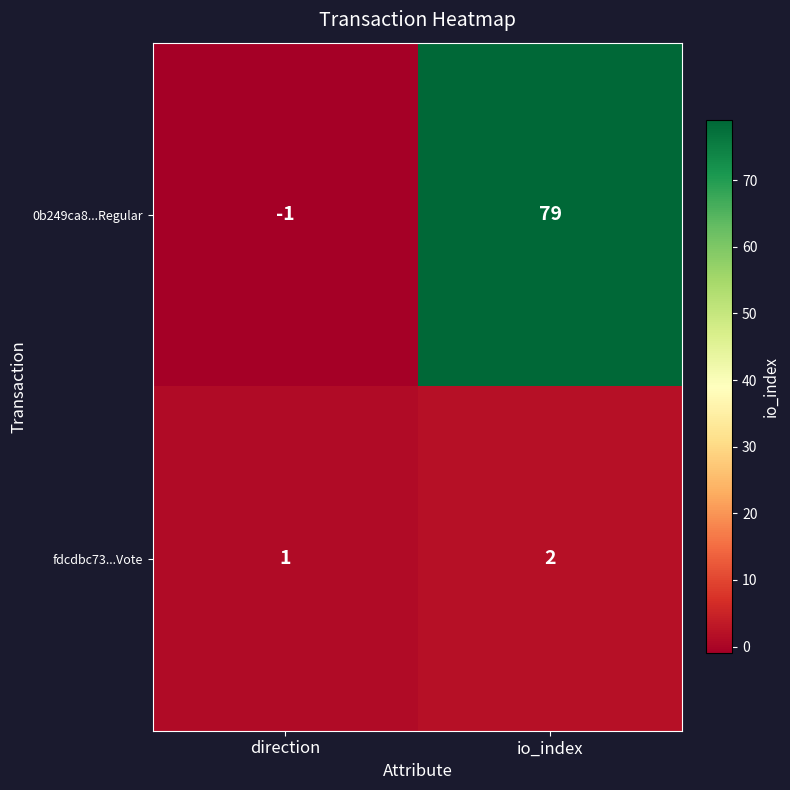

The 0b249ca8...Regular series shows -1 at direction. True or false?

True